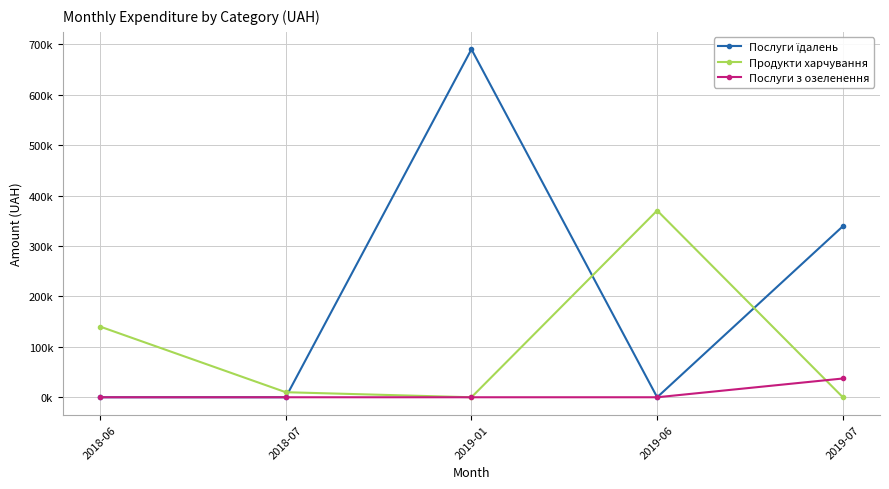

The value of Послуги з озеленення at 2019-07 is 37199.8. True or false?

True